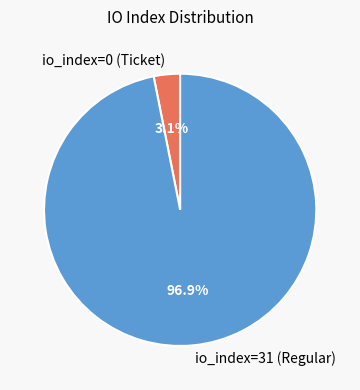

Rank the categories by value from lowest to highest.

io_index=0 (Ticket), io_index=31 (Regular)